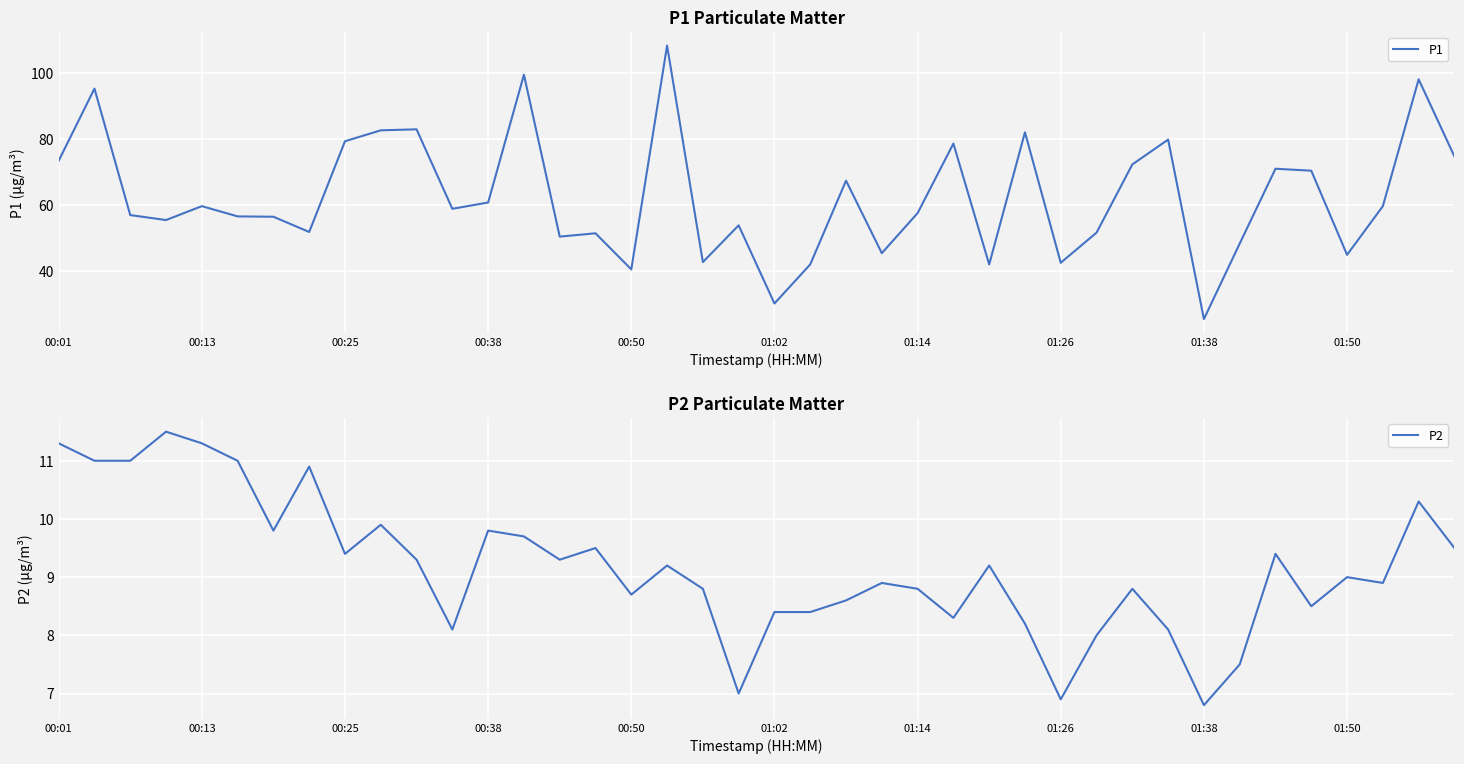

Is it true that P2 equals 10.9 at 01:26?

False